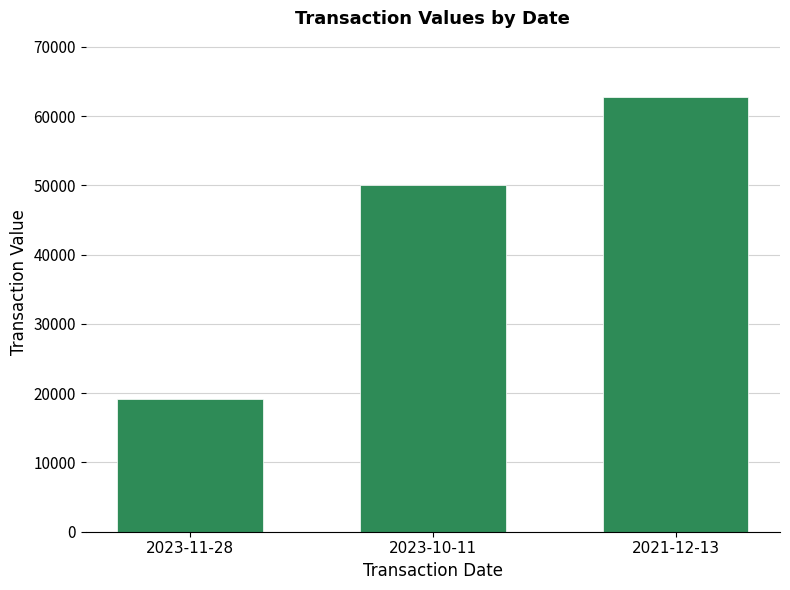

Rank the categories by value from lowest to highest.

2023-11-28, 2023-10-11, 2021-12-13